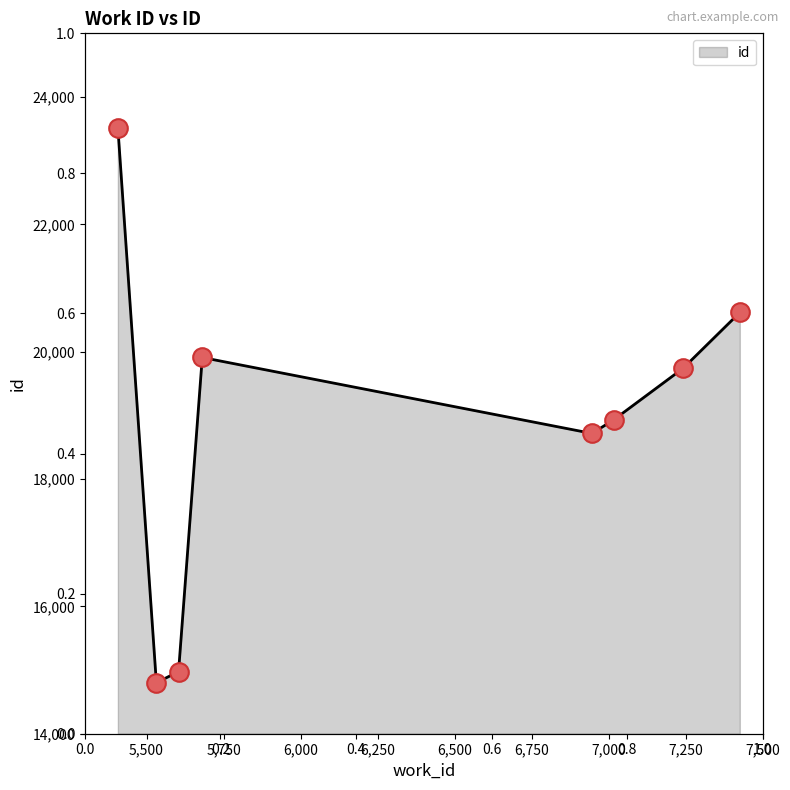

How many interior local peaks (higher than both neighbors) does the data have?

1